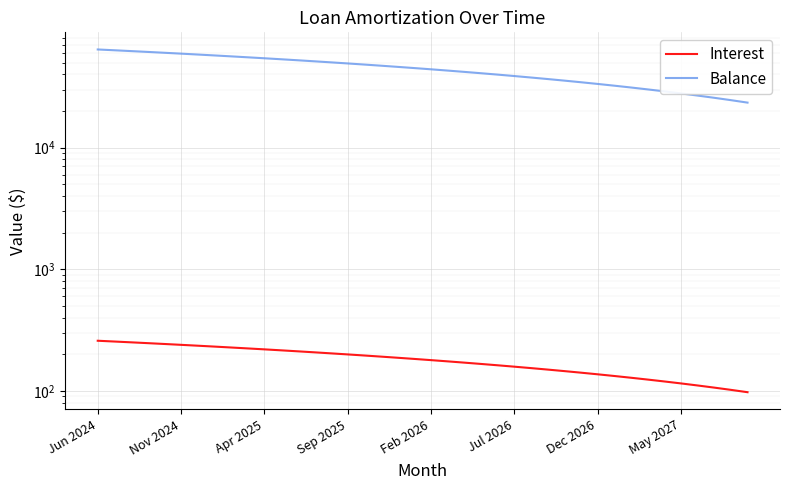

How many distinct data groups are displayed?

2